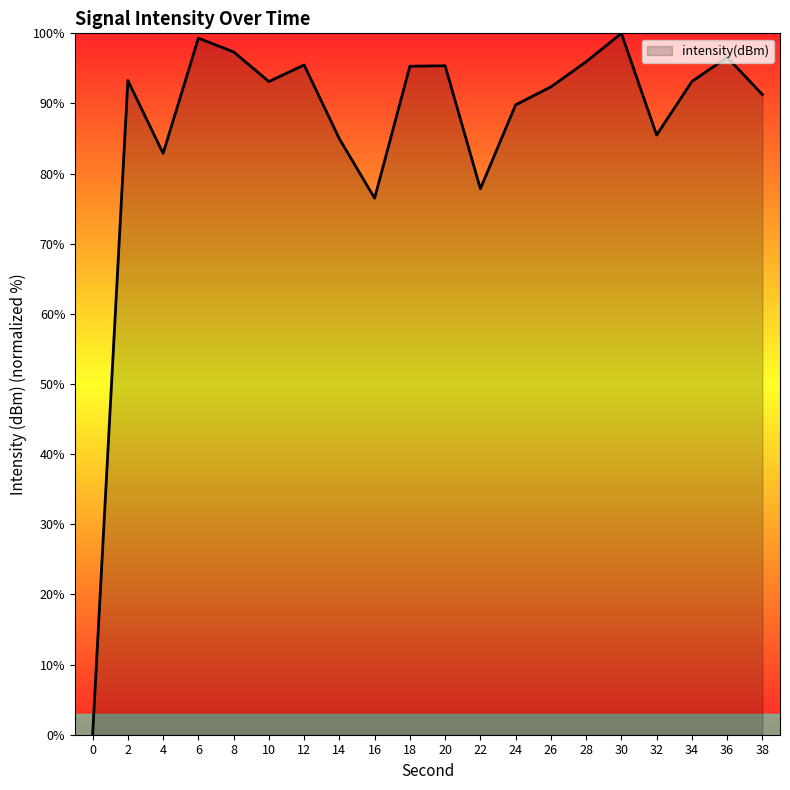

What is the maximum value shown in the chart?

100.0